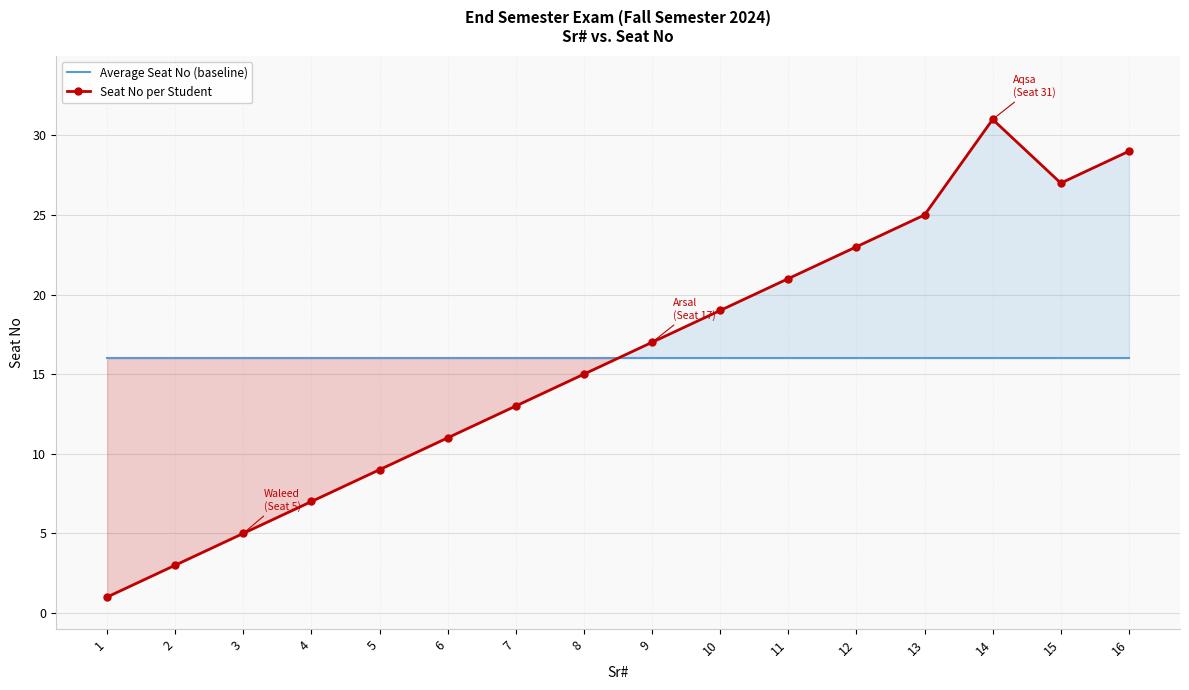

At 4, list the series in order from largest to smallest.

Average Seat No (baseline), Seat No per Student